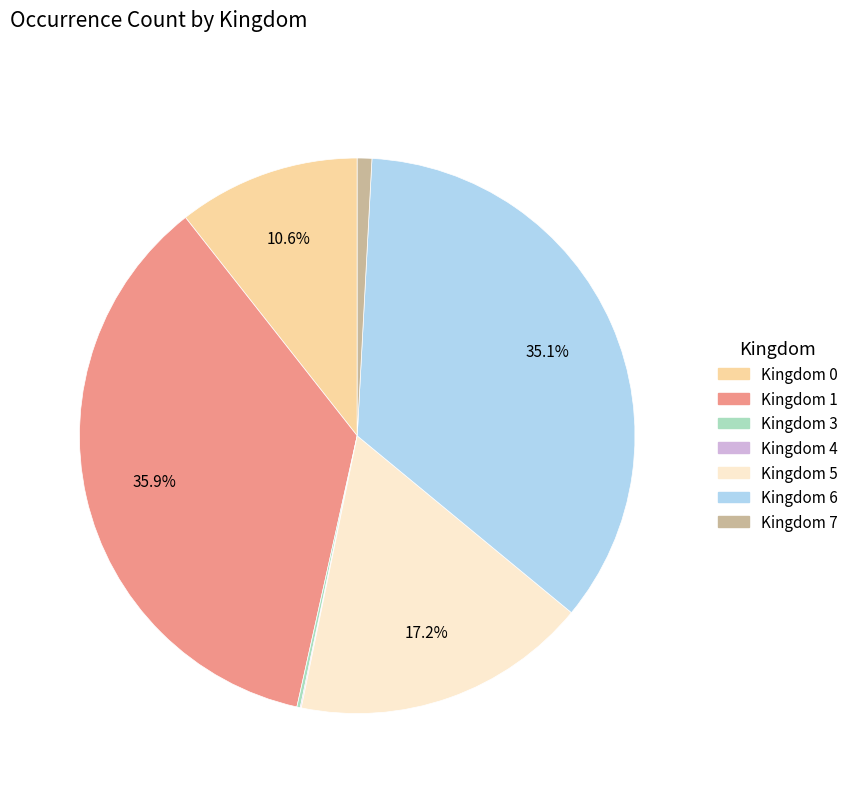

To the nearest percent, what is the average slice percentage?

14%